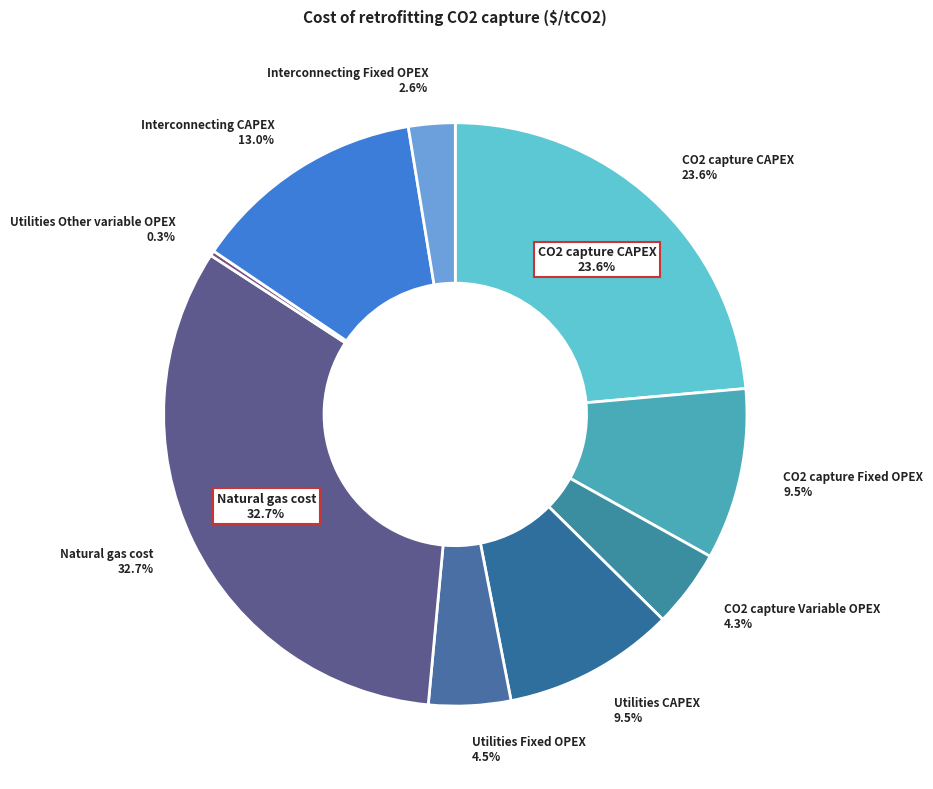

Is there a majority slice in this chart?

No